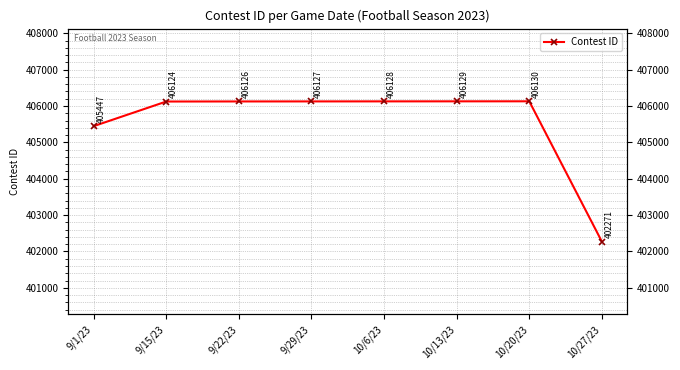

What is the label of the 8th point from the right?

9/1/23